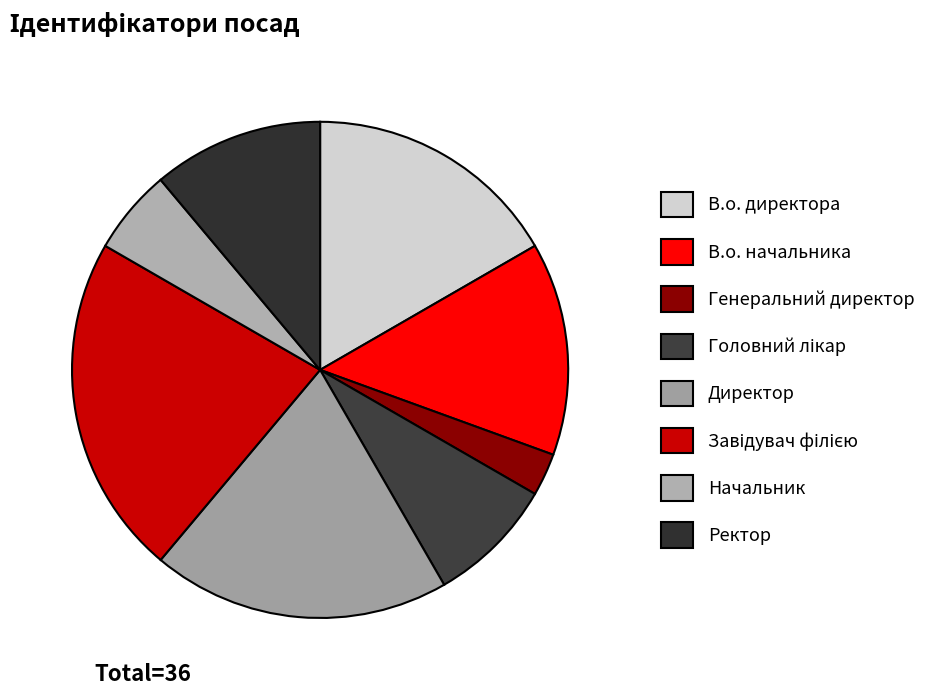

To the nearest percent, what is the difference between the largest and smallest slice percentages?

19%